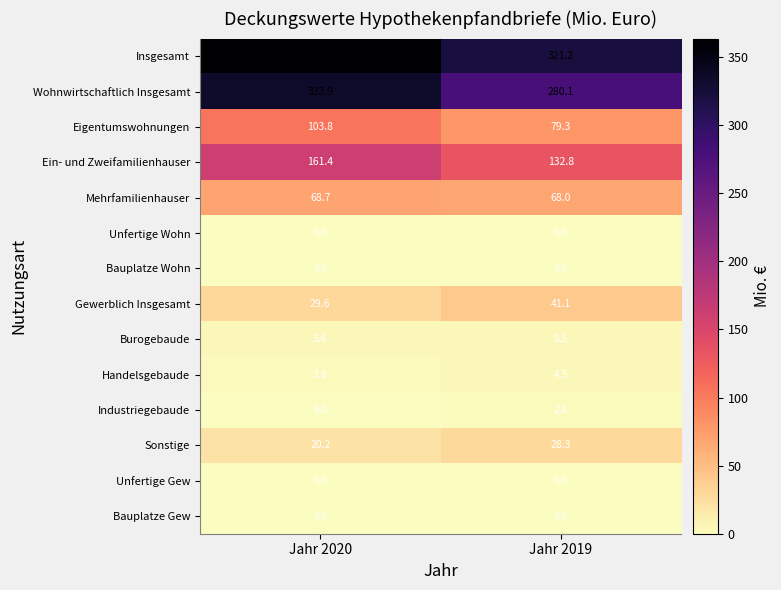

Is it true that Mehrfamilienhauser equals 120.3 at Jahr 2019?

False